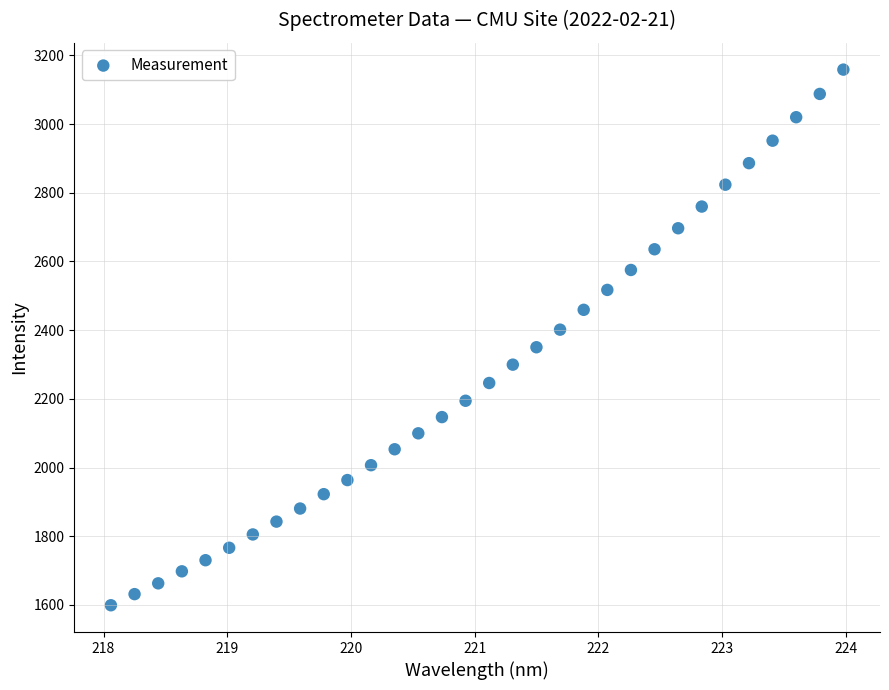

What is the range of Y values (max minus min)?

1559.7